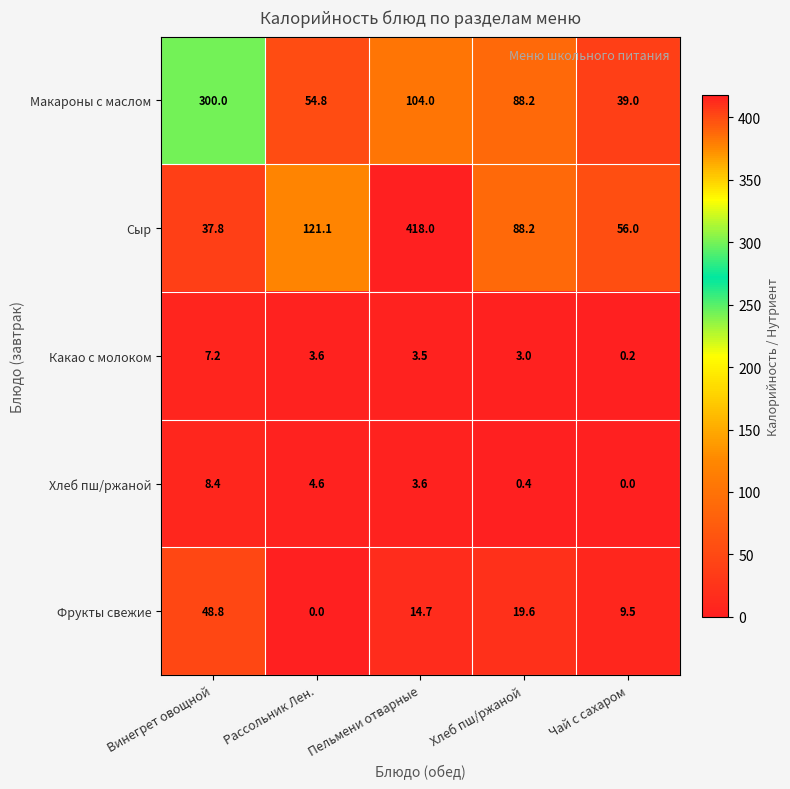

Where does the Фрукты свежие series first go above 14?

Винегрет овощной